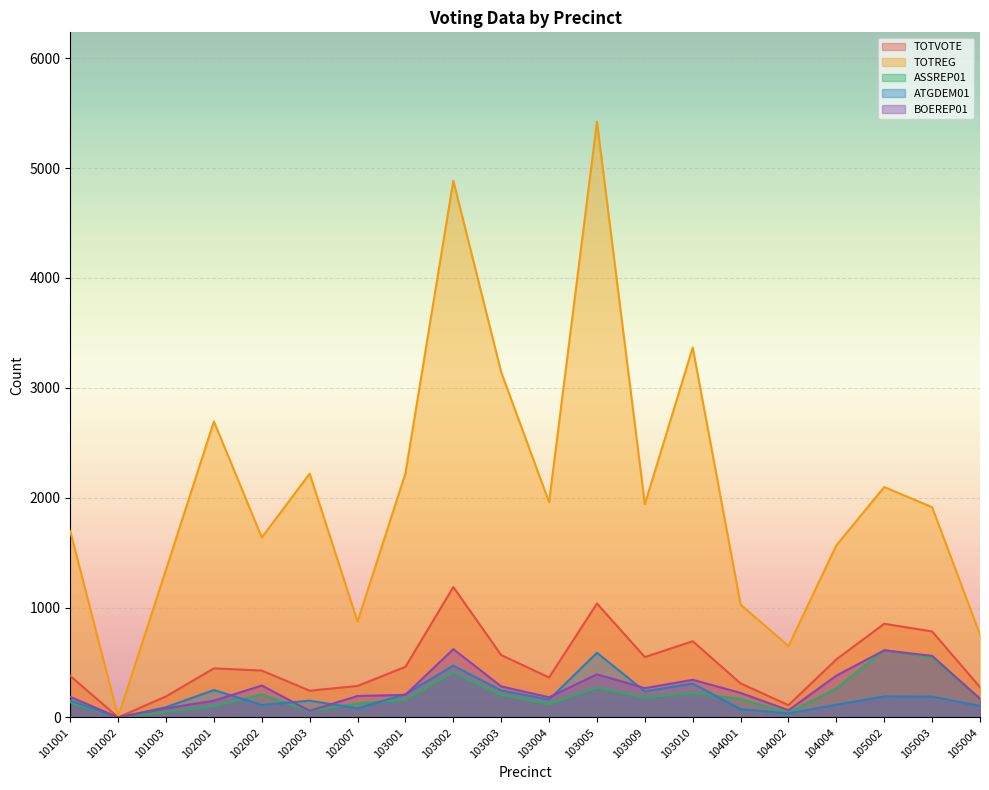

Which category has the highest value across all series?

103005